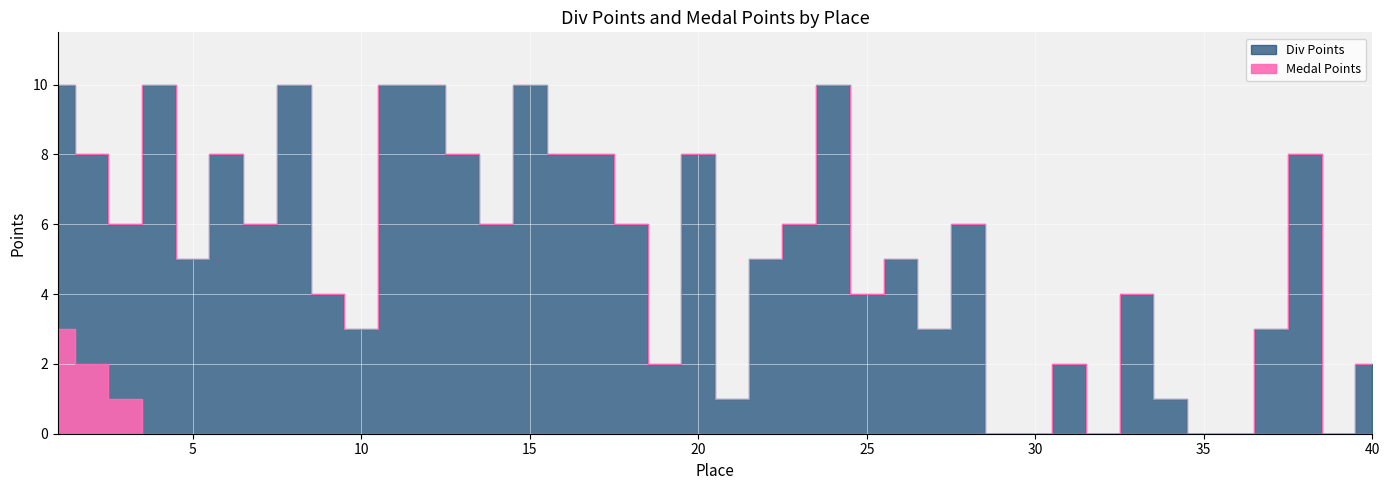

Rank the series at 16 from highest to lowest value.

Div Points, Medal Points